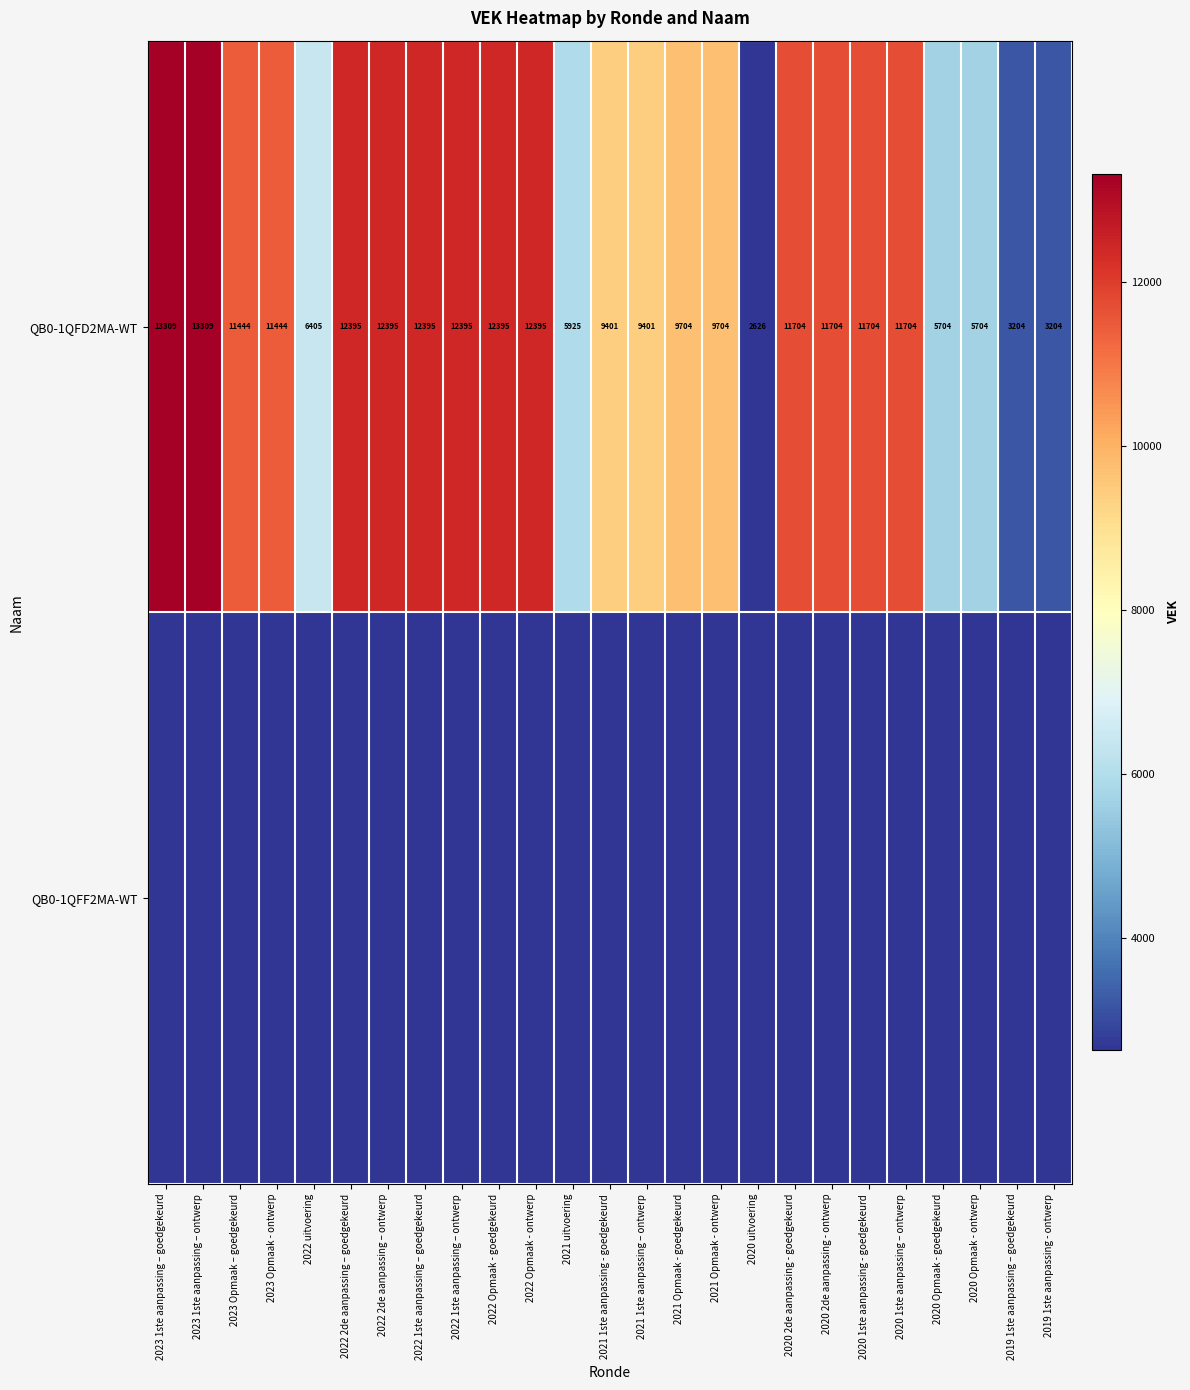

Between 2022 Opmaak - ontwerp and 2022 1ste aanpassing – goedgekeurd, which is larger?

2022 Opmaak - ontwerp